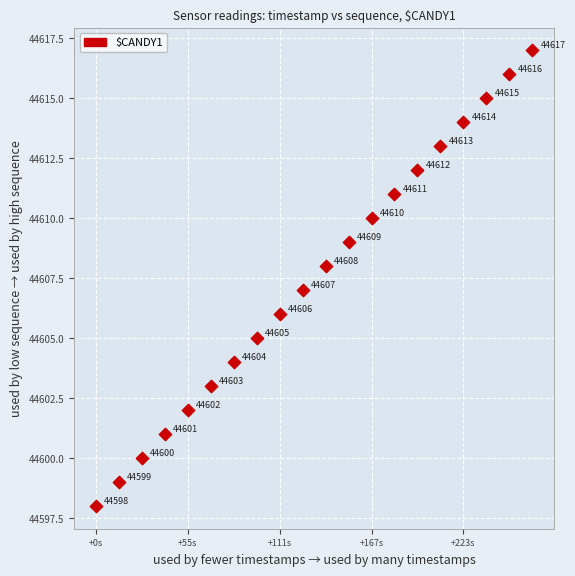

What Y value in the scatter plot is closest to 44607?

44607